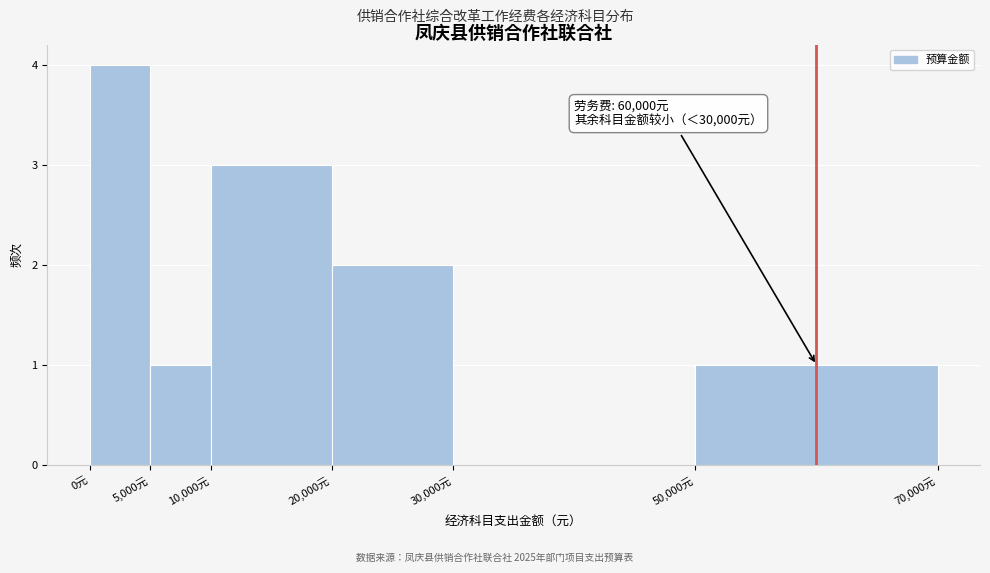

Which range on the x-axis has the tallest bar?

0 to 5000